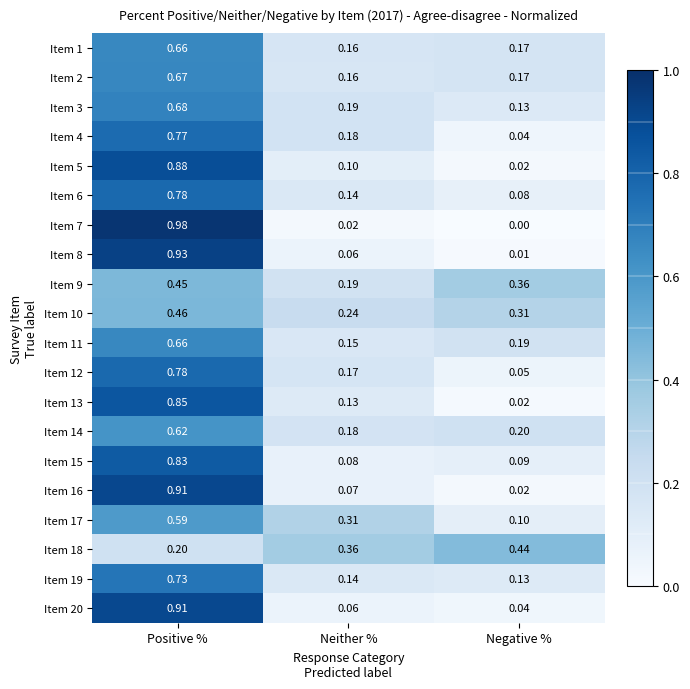

Which label corresponds to the smallest value in the chart?

Negative %